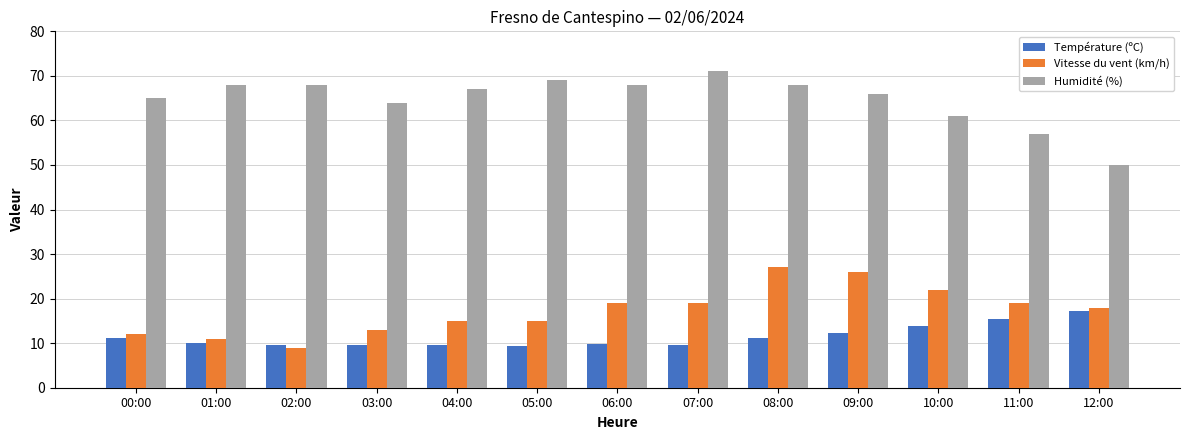

What is the total value across all series at 09:00?

104.3